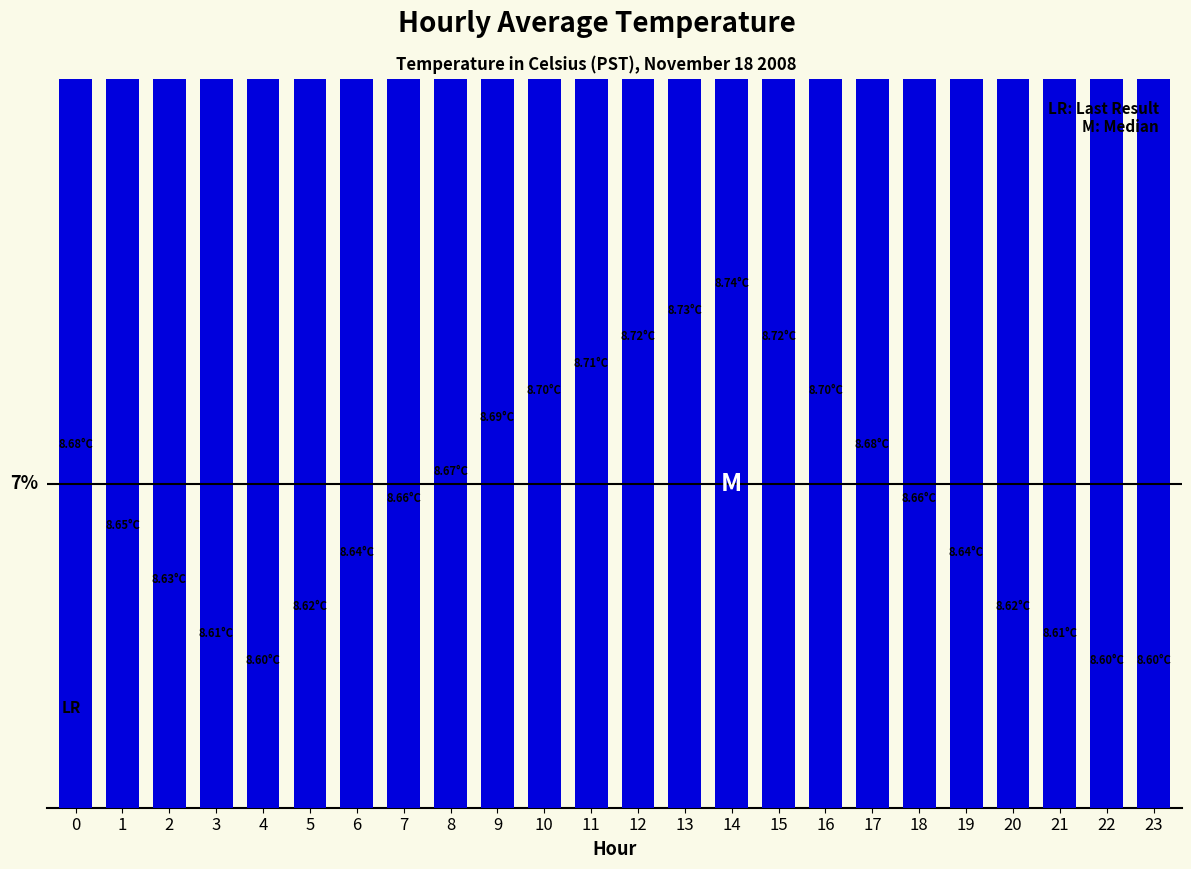

List the labels in order of value, largest first.

14, 13, 12, 15, 11, 10, 16, 9, 0, 17, 8, 7, 18, 1, 6, 19, 2, 5, 20, 3, 21, 4, 22, 23